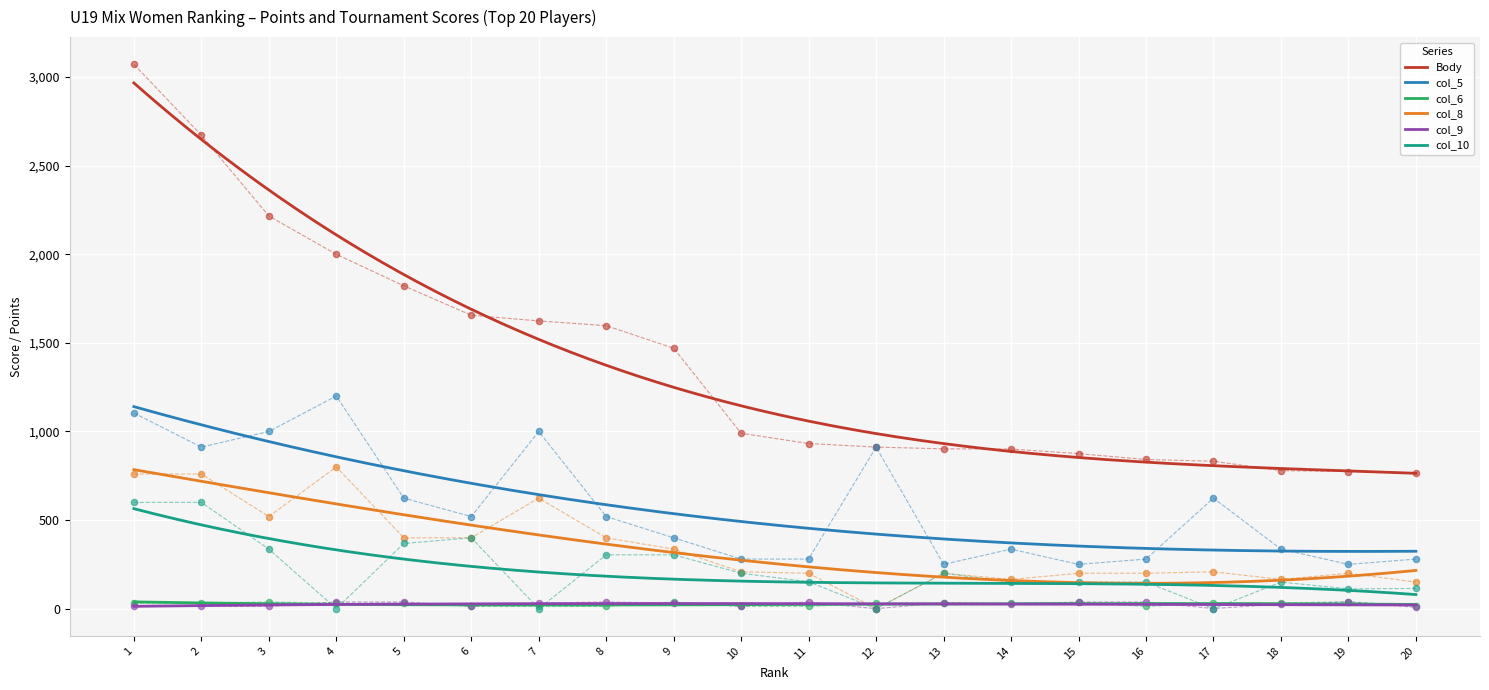

At which category is the sum across all series the highest?

1